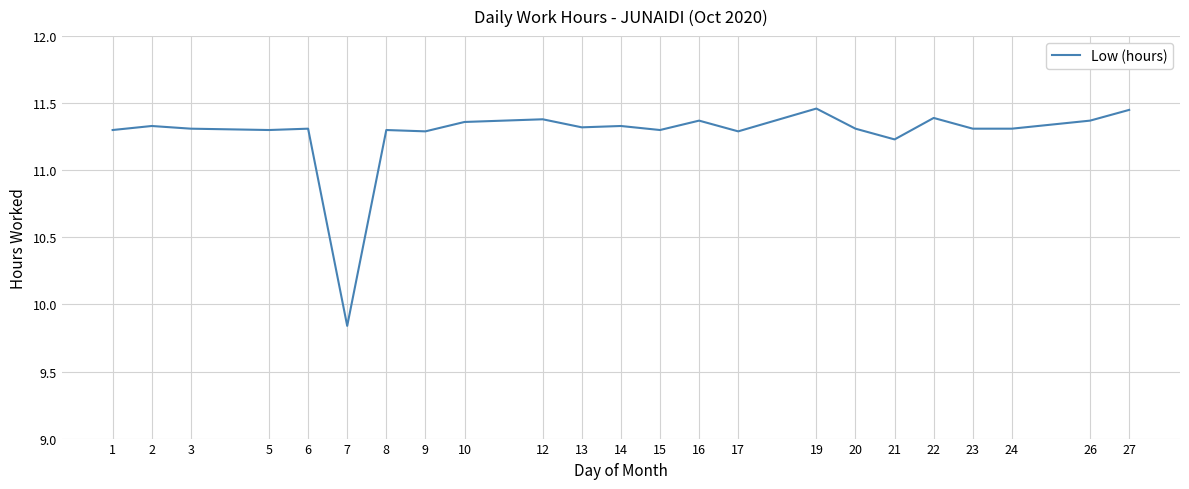

What is the difference between the values at 16 and 6?

0.1